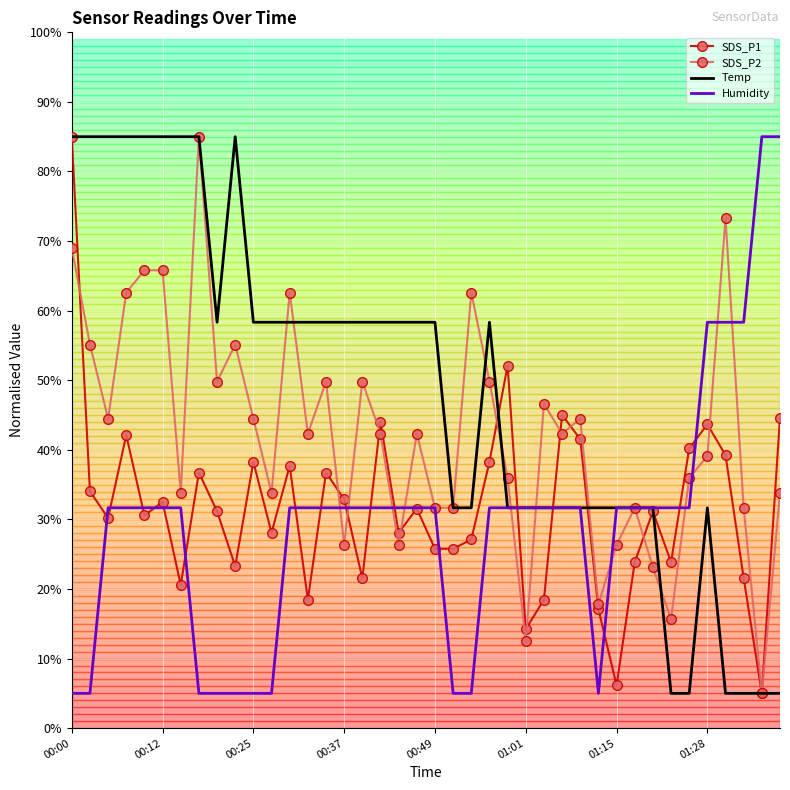

What is the lowest value of the SDS_P2 series?

5.0